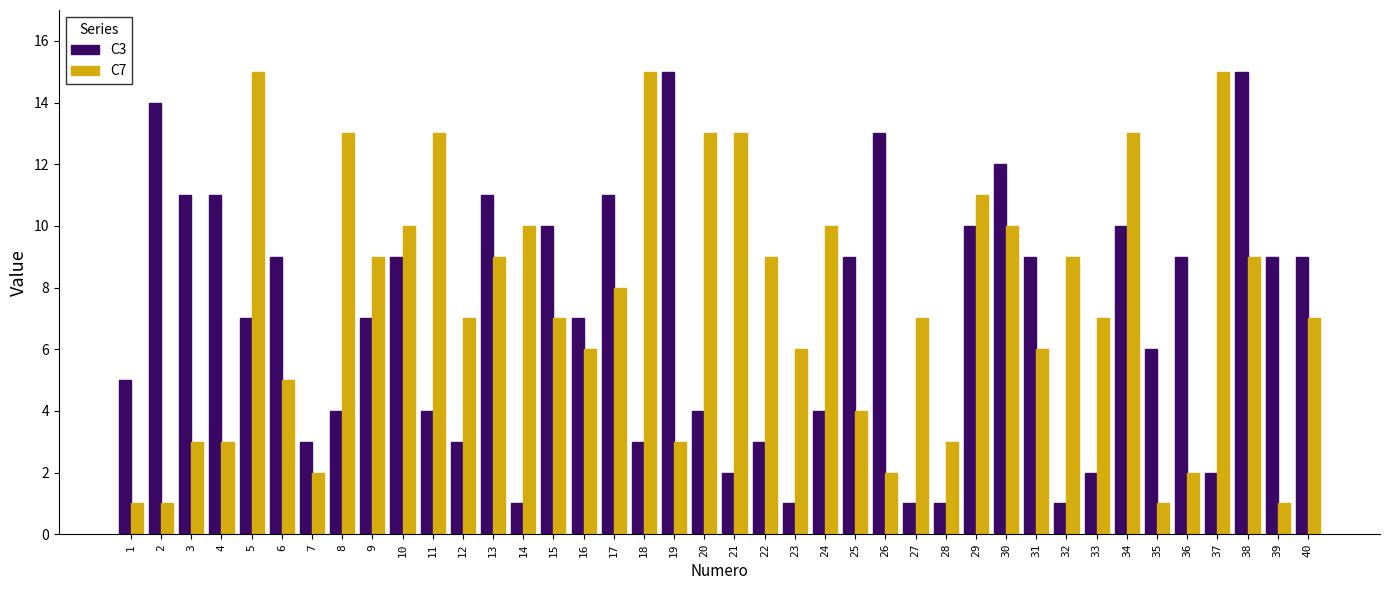

What is the value of the C3 bar at the 7th from the left?

3